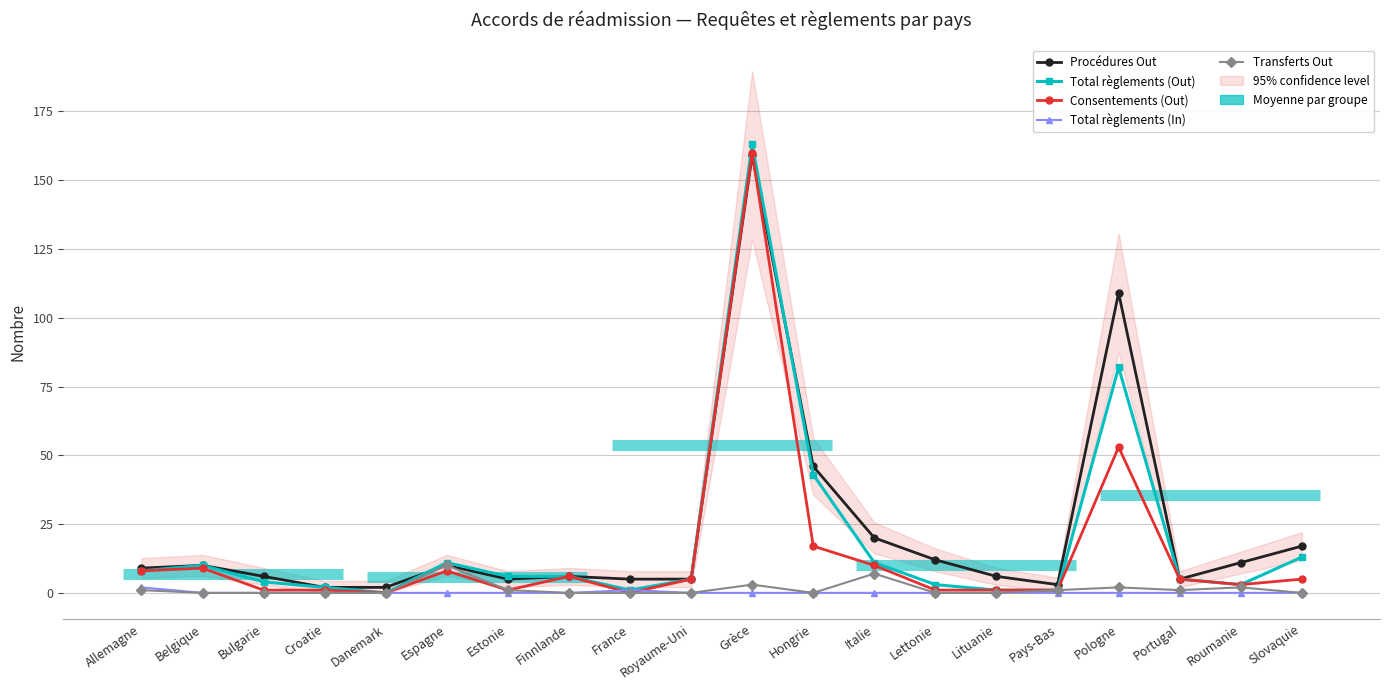

The Total règlements (Out) series shows 5 at Royaume-Uni. True or false?

True